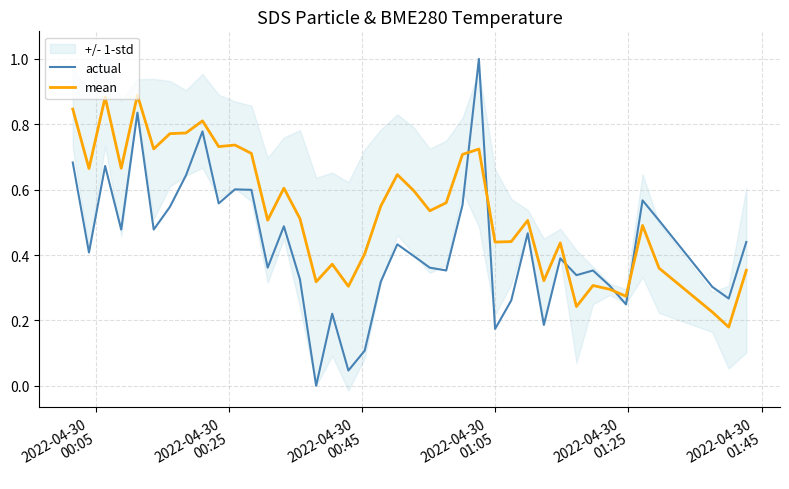

How many intersections are there between actual and mean?

5